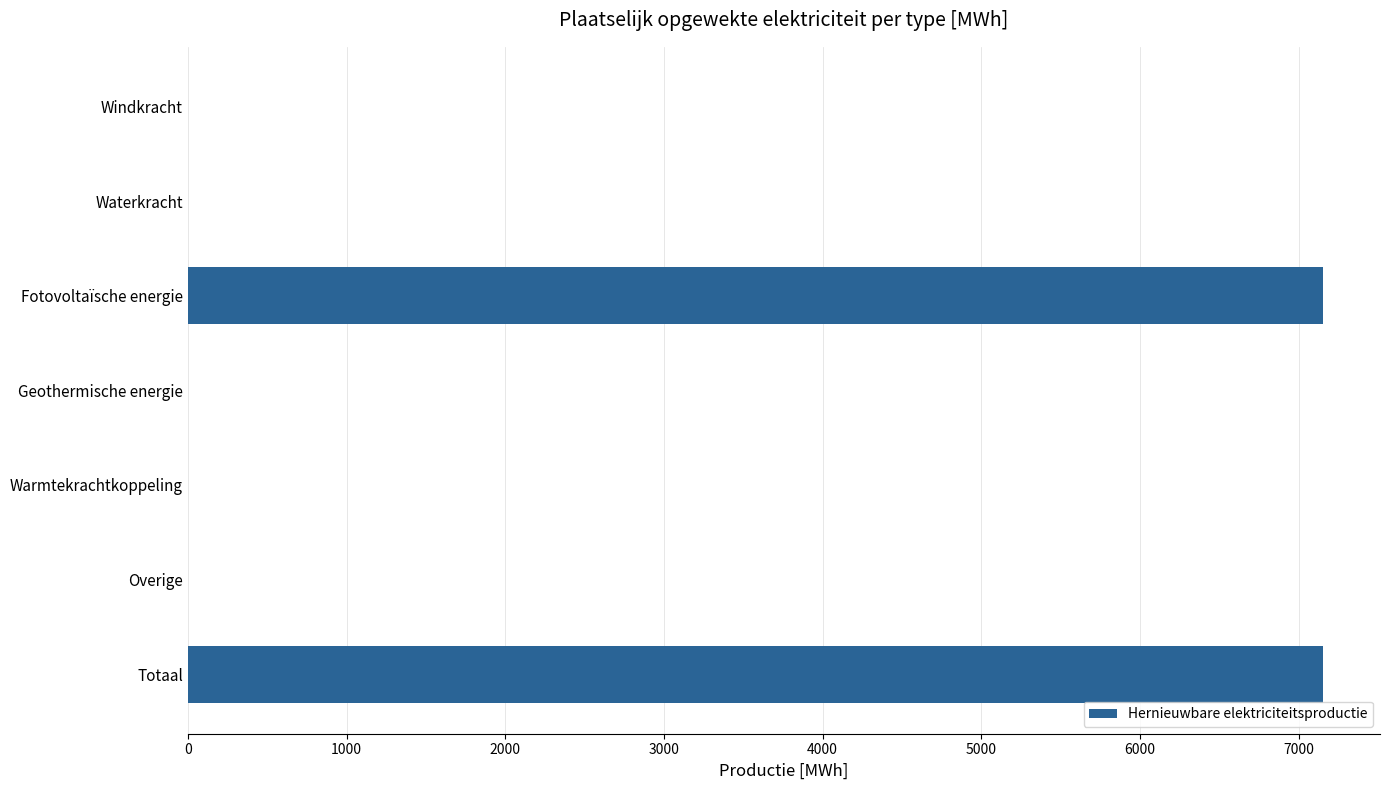

Reading top to bottom, extract all data points from this chart.

Windkracht=0.0	Waterkracht=0.0	Fotovoltaïsche energie=7155.4	Geothermische energie=0.0	Warmtekrachtkoppeling=0.0	Overige=0.0	Totaal=7155.4